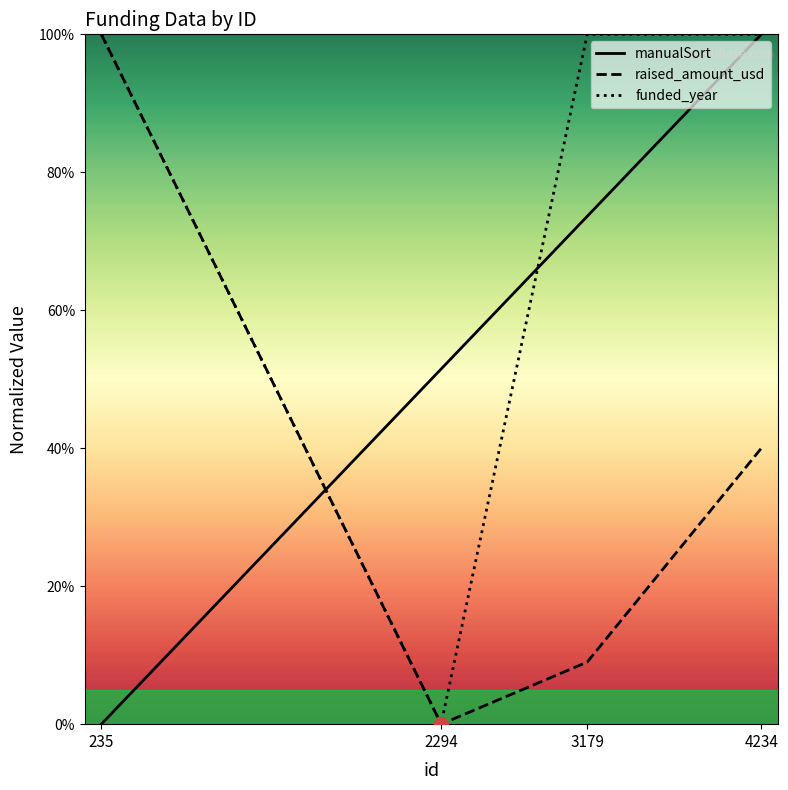

At 4234, list the series in order from largest to smallest.

manualSort, funded_year, raised_amount_usd